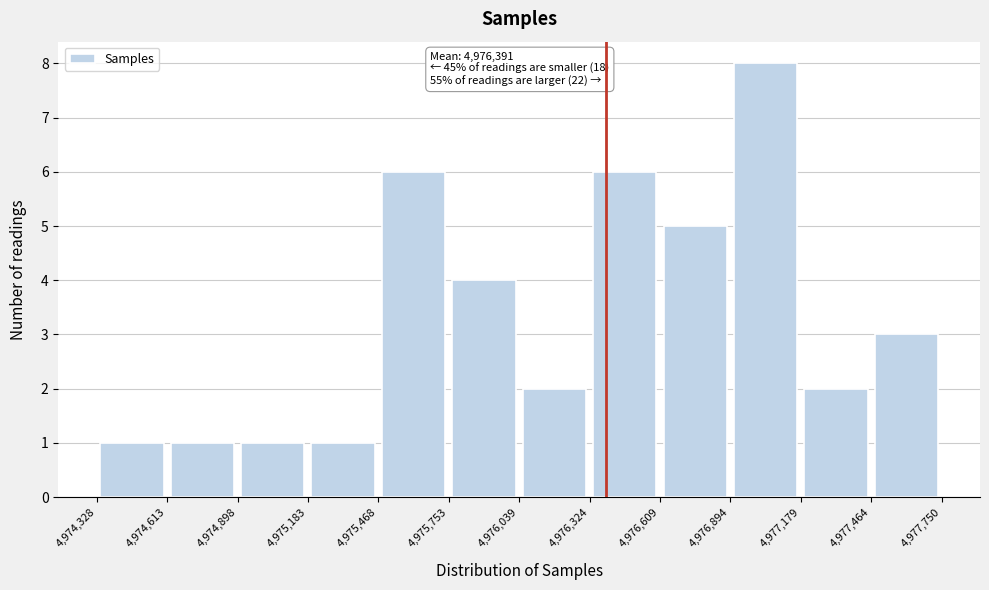

Over which range of the x-axis is the bar tallest?

4,976,894 to 4,977,179